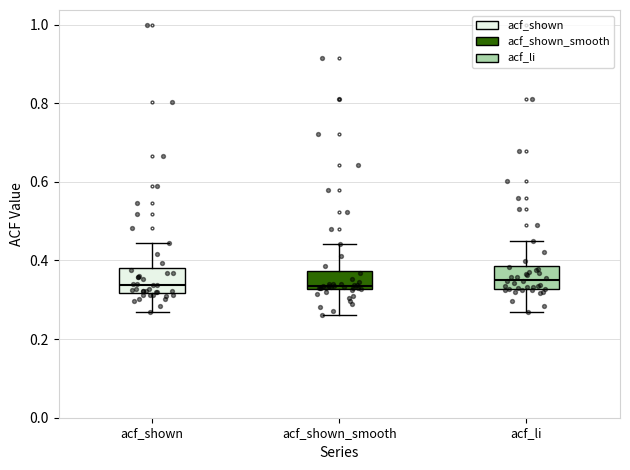

Reading left to right, read every box against the y-axis: the position of its median line, the range the box covers, and the ends of its whiskers. The values are not printed on the chart, so give them approximately, as read against the axis.

acf_shown: median 0.34, box 0.32 to 0.38, whiskers 0.26 to 0.44
acf_shown_smooth: median 0.34, box 0.32 to 0.38, whiskers 0.26 to 0.44
acf_li: median 0.36, box 0.32 to 0.38, whiskers 0.26 to 0.46